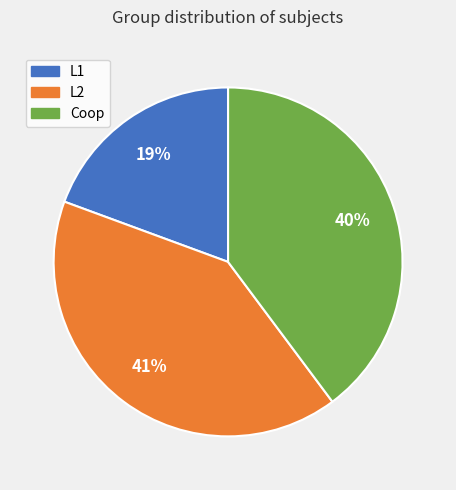

What is the largest slice in the pie chart?

L2